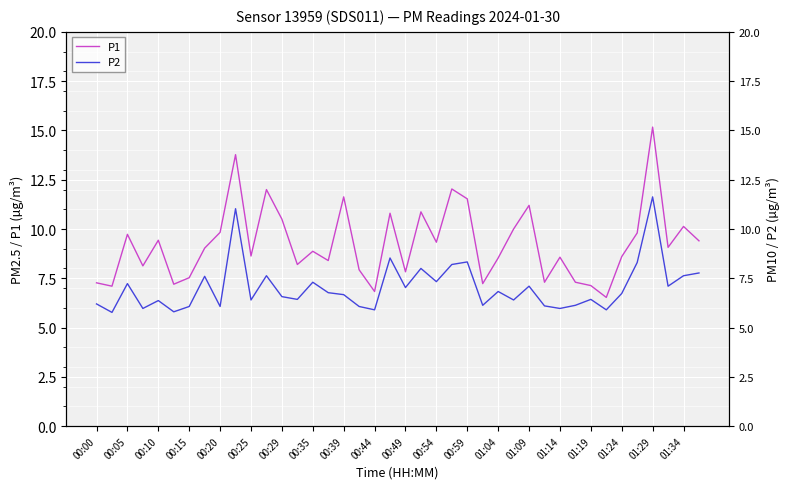

How many values in the P1 series are below 9?

20